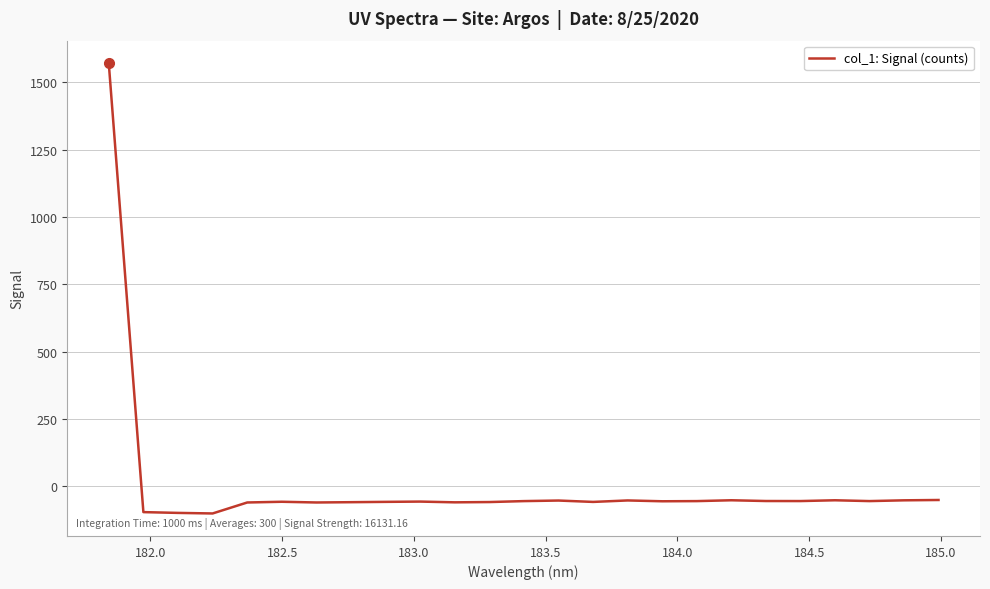

What is the greatest value displayed?

1571.5